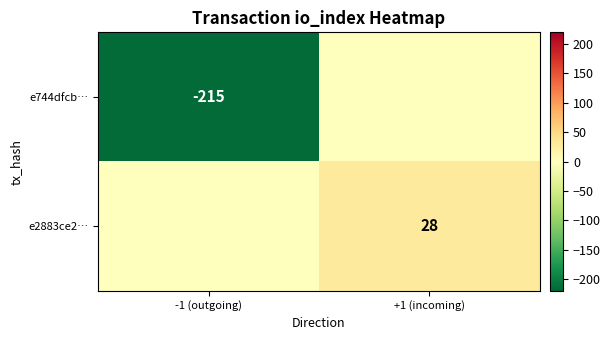

True or false: e2883ce2… has a value of 8 at +1 (incoming).

False